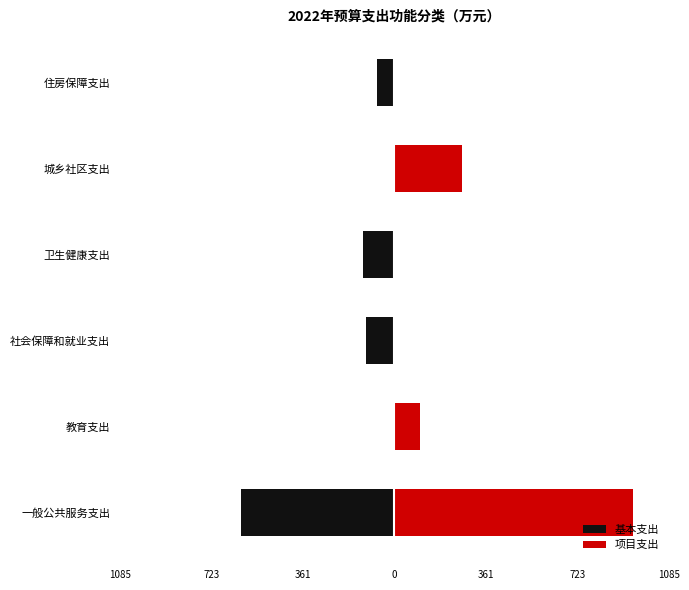

Is the value of 基本支出 at 城乡社区支出 greater than the value of 项目支出 at 卫生健康支出?

No